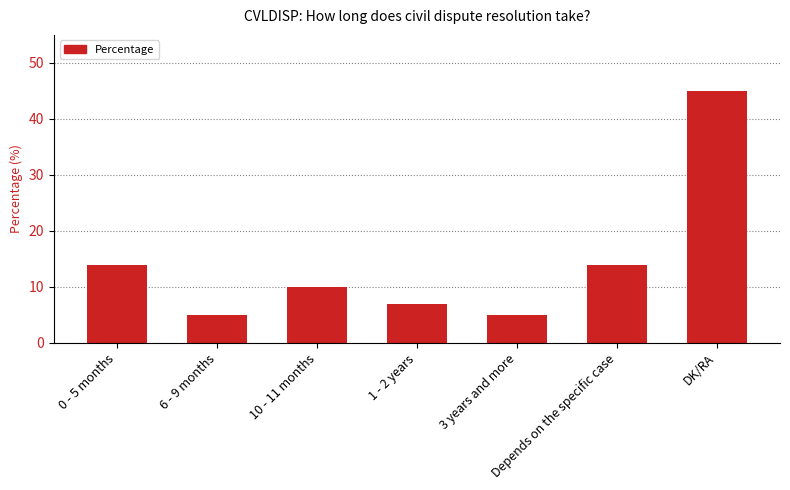

What is the difference between the maximum and minimum values?

40